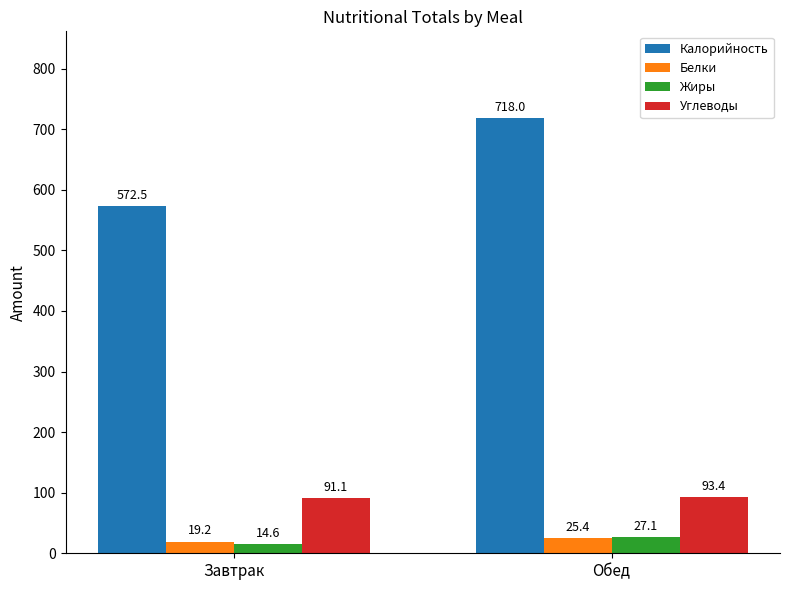

Rank the series by their maximum value, from lowest to highest.

Белки, Жиры, Углеводы, Калорийность